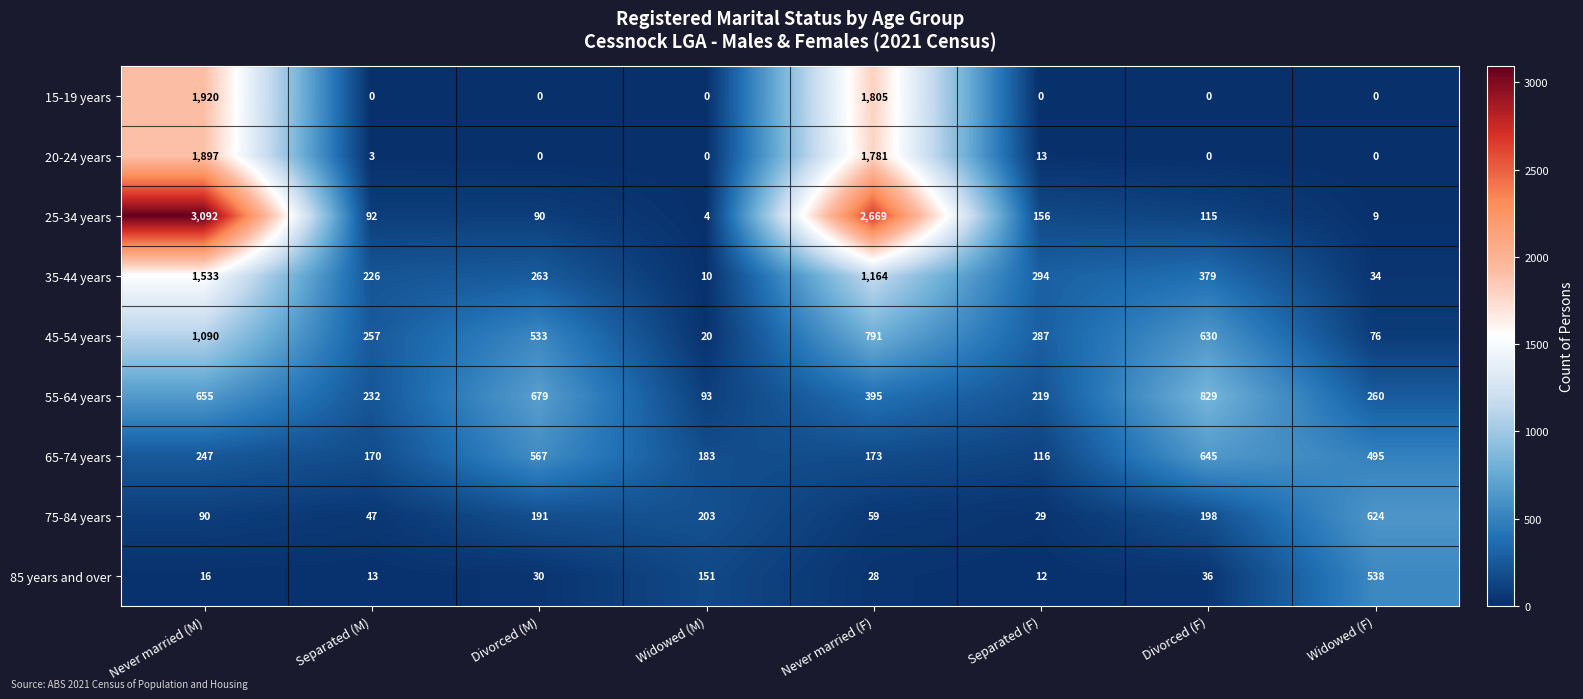

What is the total value across all series at Never married (F)?

8865